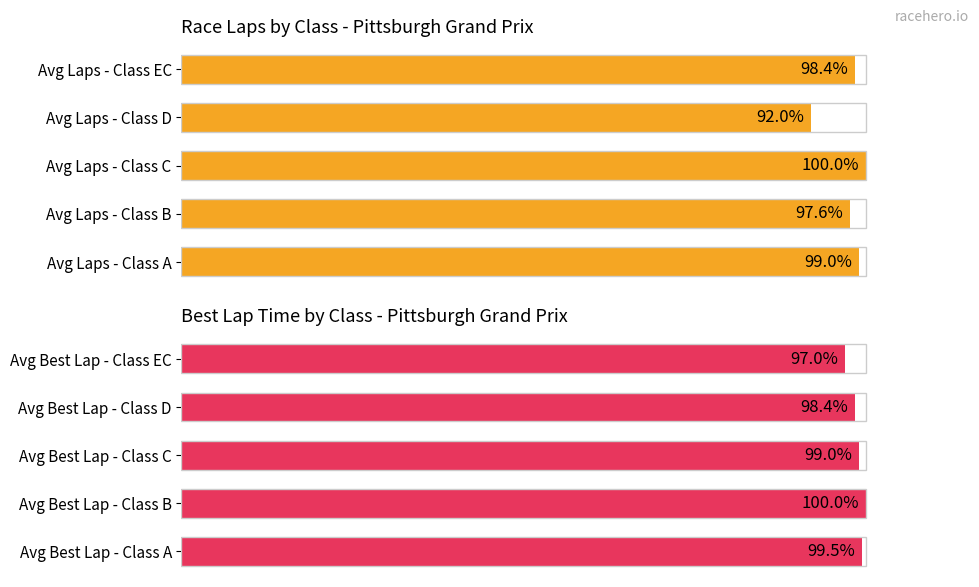

Which series has the largest total across all categories?

Avg Best Lap Time (normalized %)